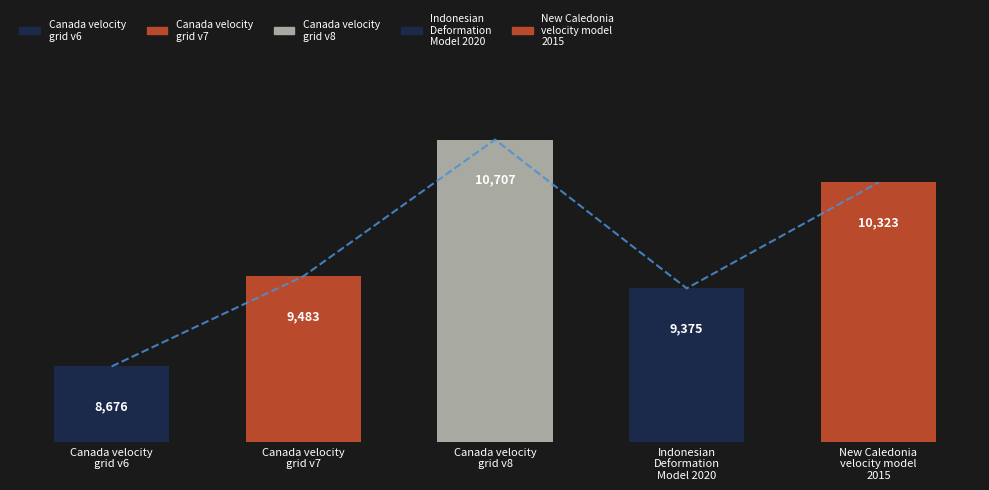

What is the difference between the maximum and minimum values?

2031